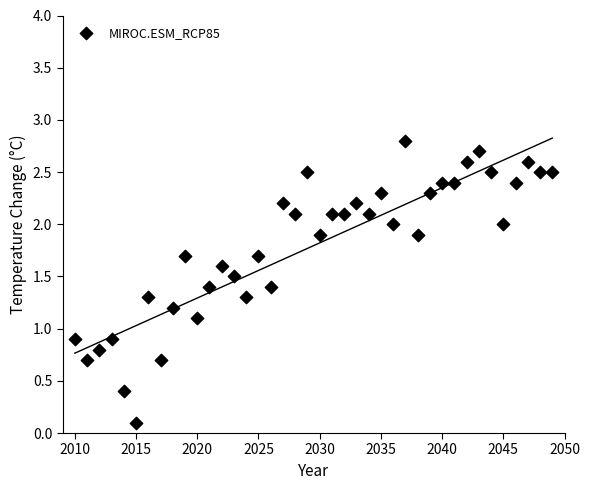

What is the range of X values (max minus min)?

39.0